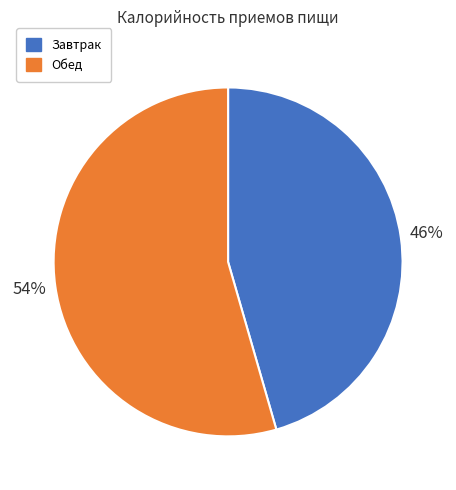

Which category has the smallest portion of the pie?

Завтрак